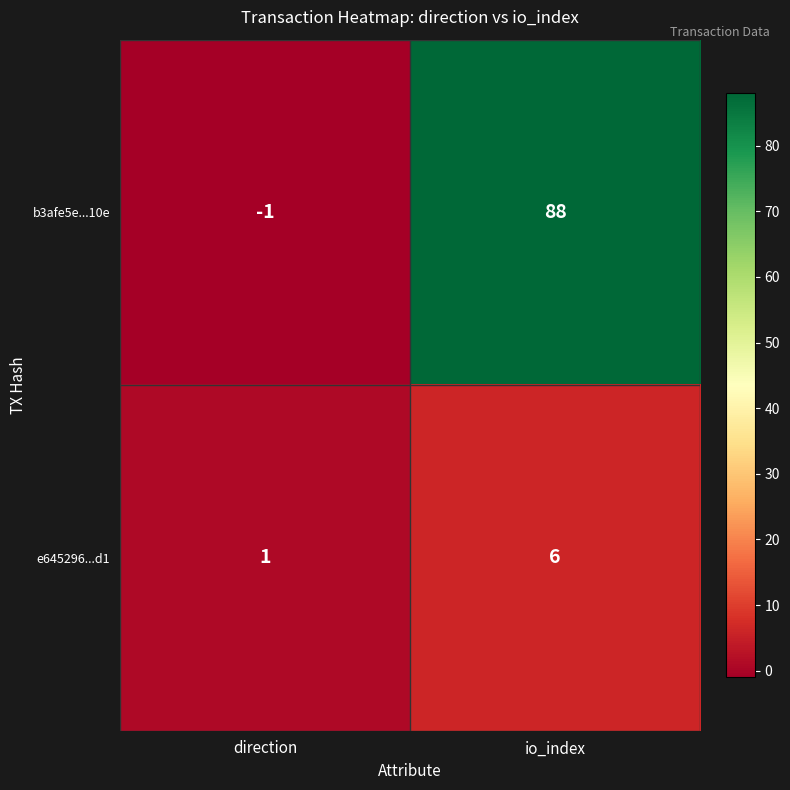

Between direction and io_index, which series saw the biggest shift?

b3afe5e...10e